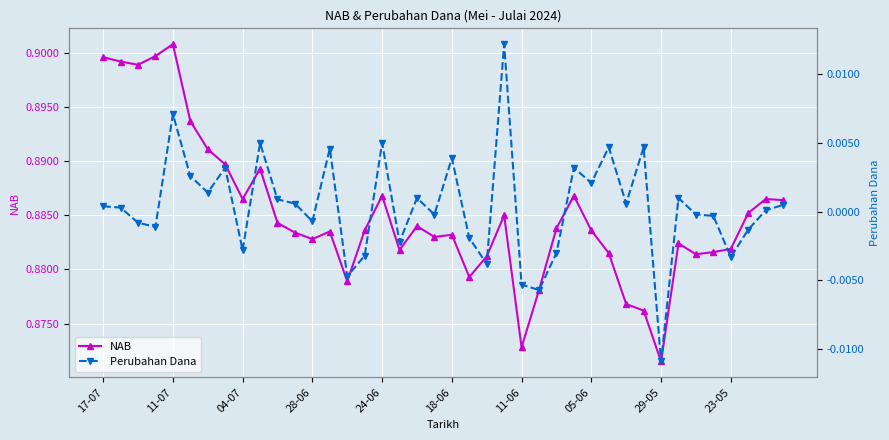

True or false: NAB has more than 1 points higher than both neighbors.

True